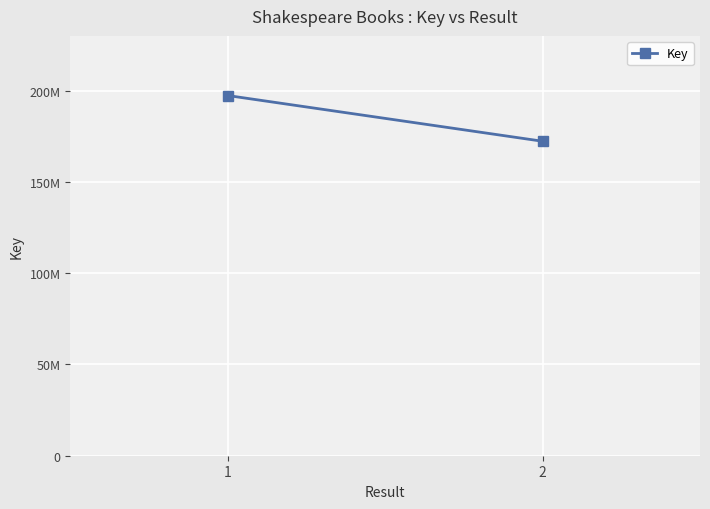

Between 1 and 2, which is larger?

1